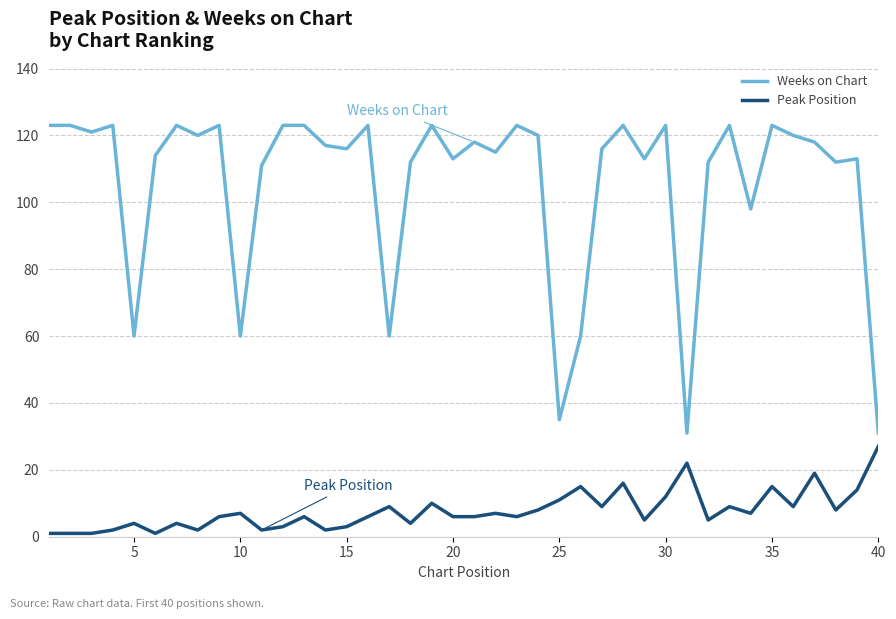

Reading left to right, transcribe all the data shown in this chart.

Weeks on Chart: 123	123	121	123	60	114	123	120	123	60	111	123	123	117	116	123	60	112	123	113	118	115	123	120	35	60	116	123	113	123	31	112	123	98	123	120	118	112	113	31
Peak Position: 1	1	1	2	4	1	4	2	6	7	2	3	6	2	3	6	9	4	10	6	6	7	6	8	11	15	9	16	5	12	22	5	9	7	15	9	19	8	14	27